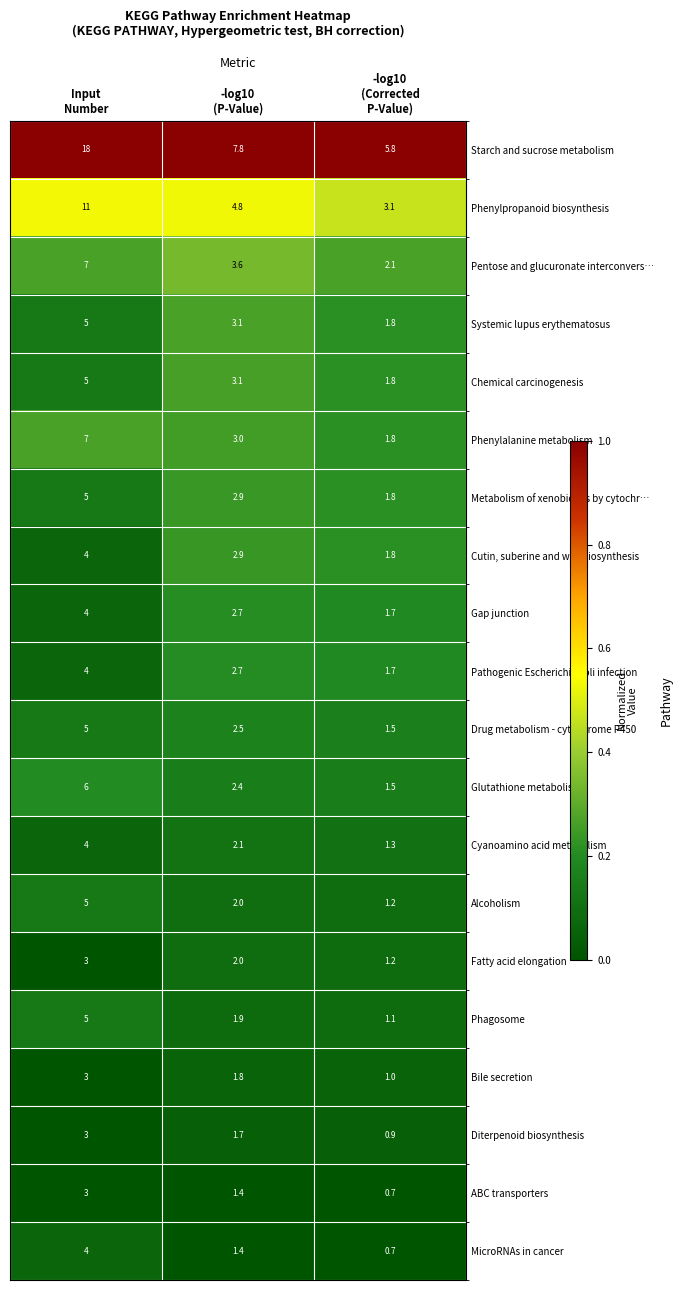

What is the difference between the maximum and minimum values in the Phenylpropanoid biosynthesis series?

7.9